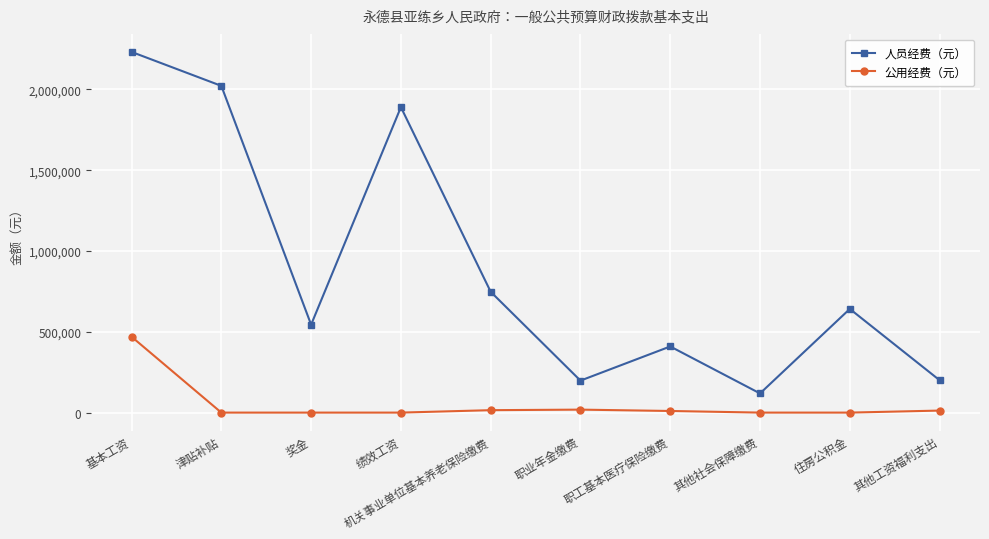

At 职业年金缴费, list the series in order from smallest to largest.

公用经费（元）, 人员经费（元）